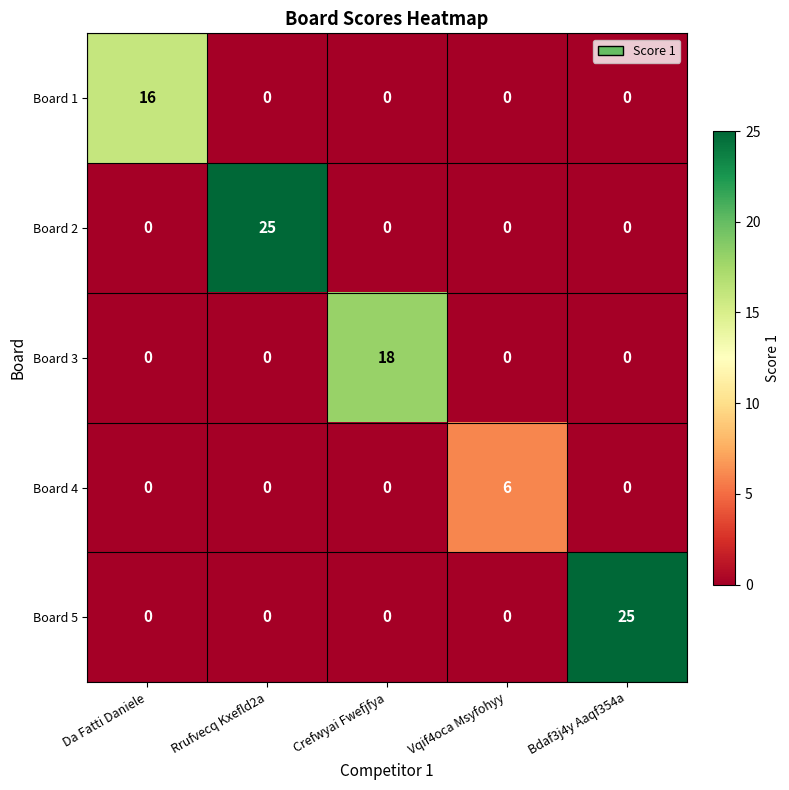

What is the difference between the highest and lowest values at Rrufvecq Kxefld2a?

25